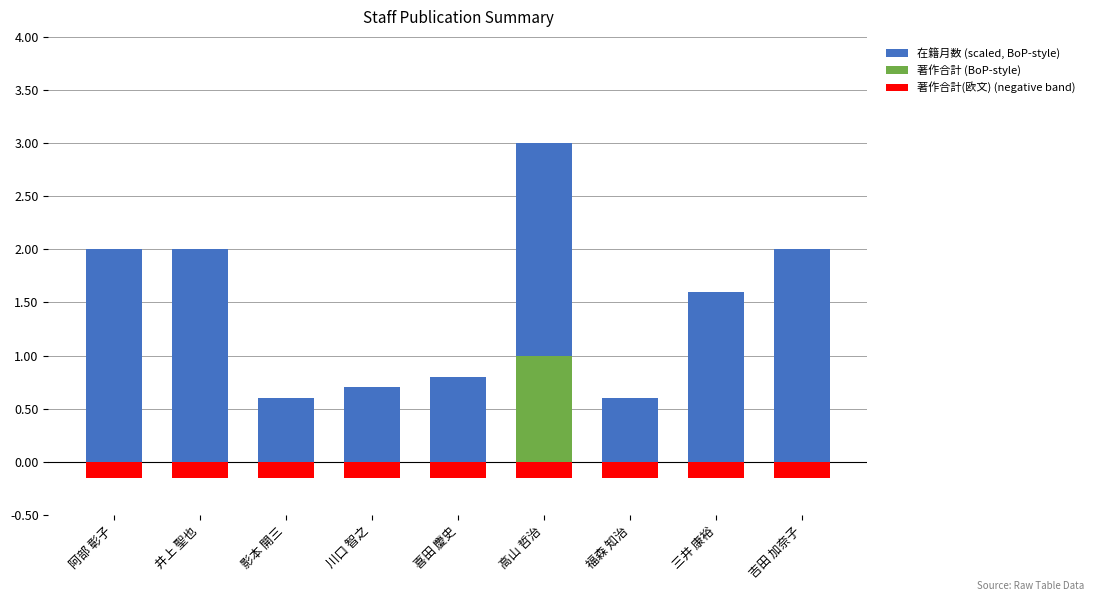

Count the number of data series in this chart.

3